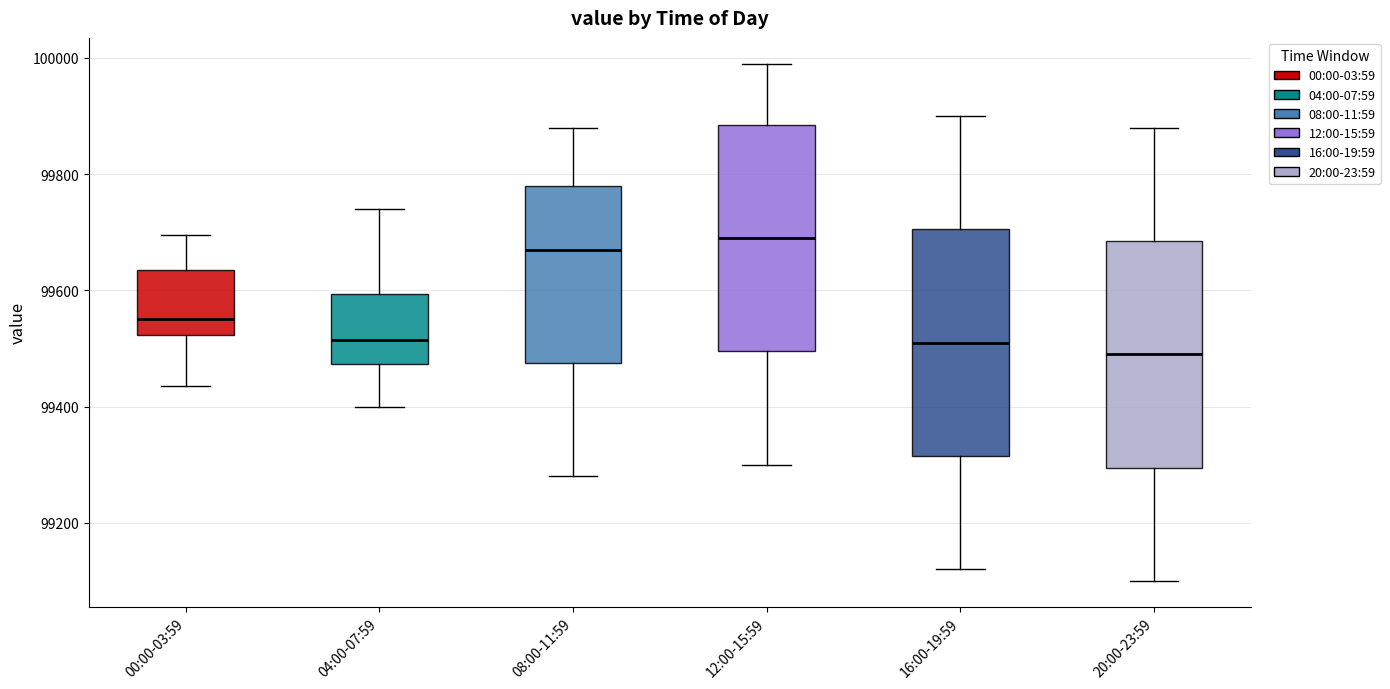

Reading left to right, read every box against the y-axis: the position of its median line, the range the box covers, and the ends of its whiskers. The values are not printed on the chart, so give them approximately, as read against the axis.

00:00-03:59: median 99560, box 99520 to 99640, whiskers 99440 to 99700
04:00-07:59: median 99520, box 99480 to 99600, whiskers 99400 to 99740
08:00-11:59: median 99680, box 99480 to 99780, whiskers 99280 to 99880
12:00-15:59: median 99700, box 99500 to 99880, whiskers 99300 to 100000
16:00-19:59: median 99520, box 99320 to 99700, whiskers 99120 to 99900
20:00-23:59: median 99500, box 99300 to 99680, whiskers 99100 to 99880